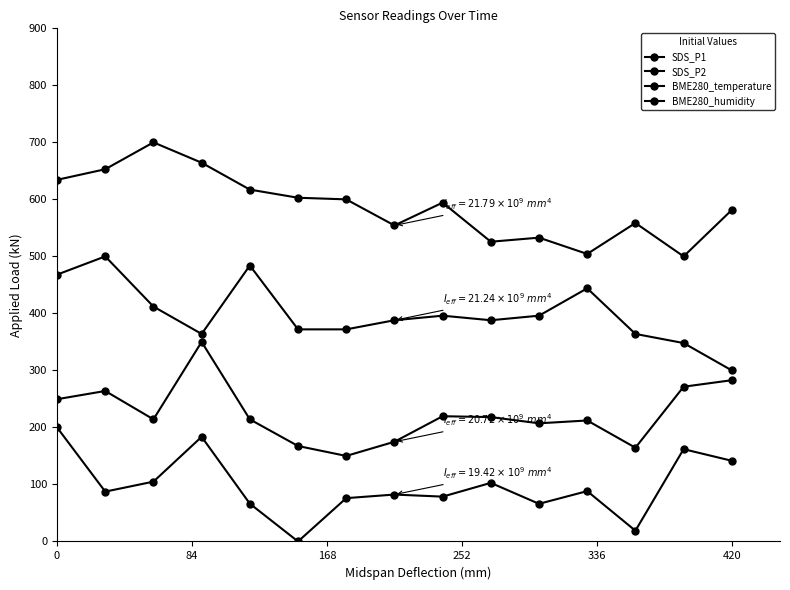

What is the greatest value displayed?

700.0